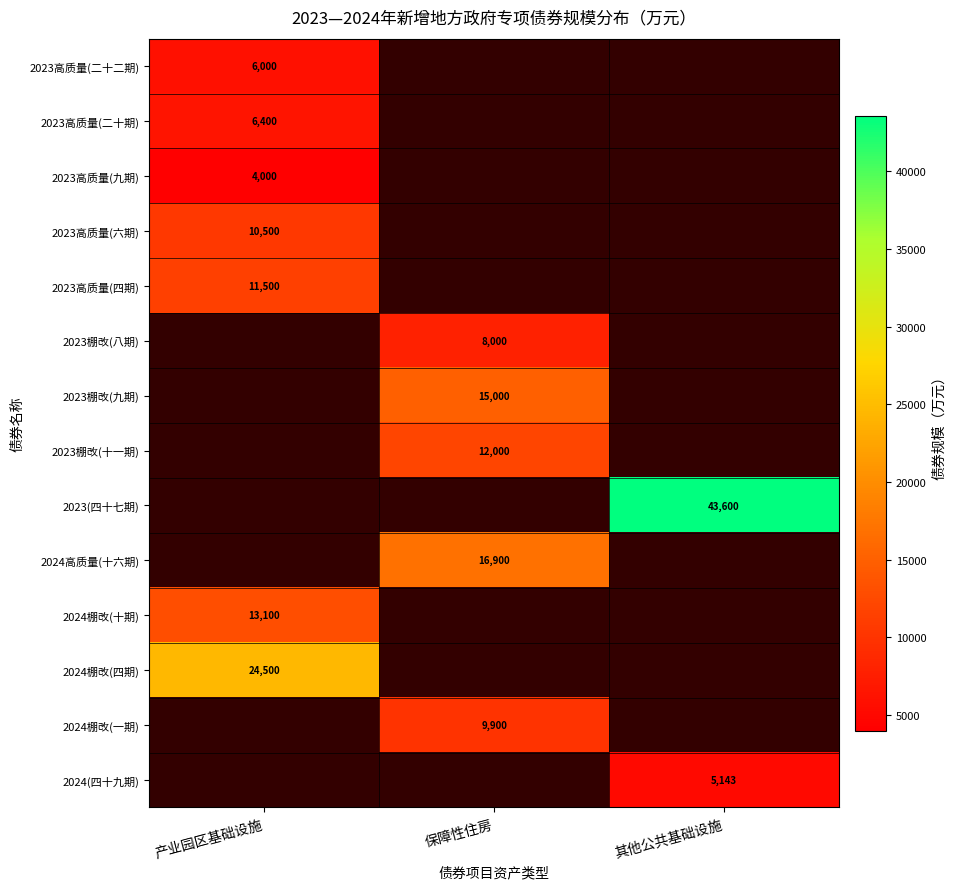

At how many categories does at least one series exceed 38397?

1